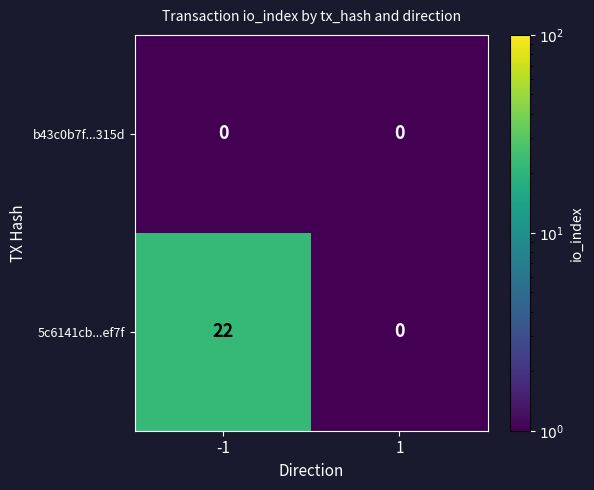

Which series has the widest spread of values?

5c6141cb...ef7f